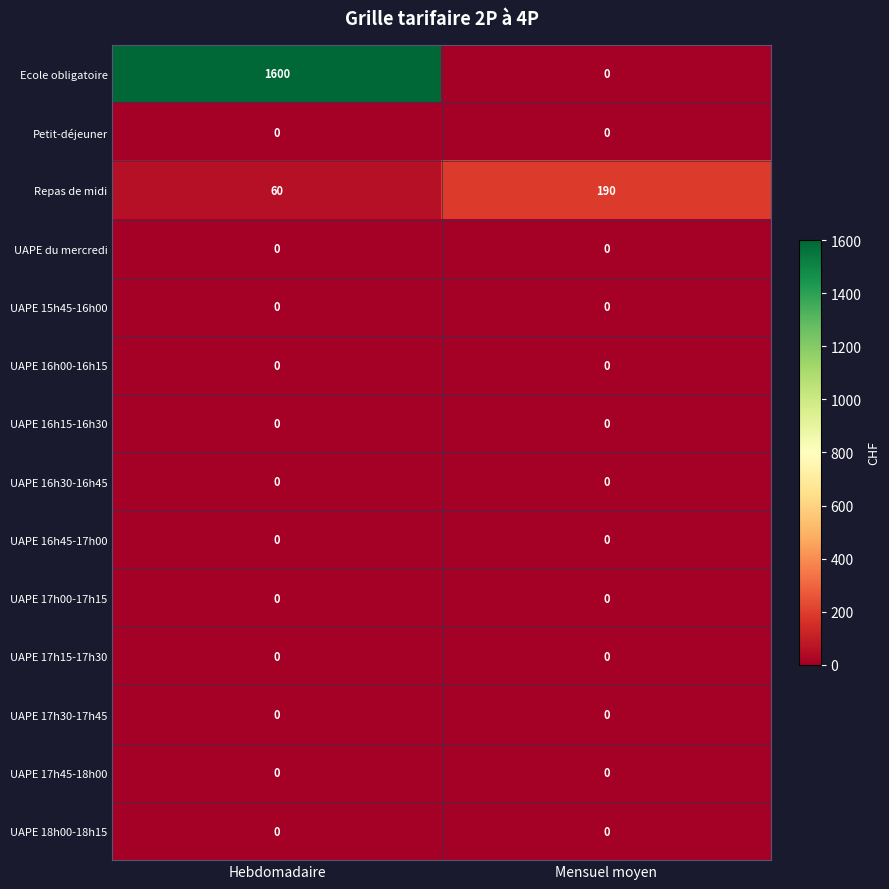

At which category is the sum across all series the highest?

Hebdomadaire